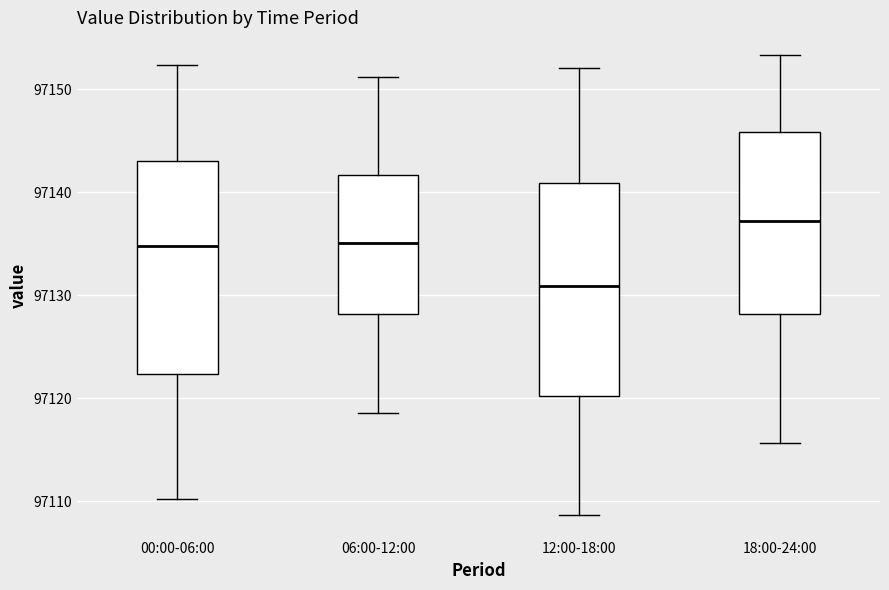

Which box has the lowest median line?

12:00-18:00